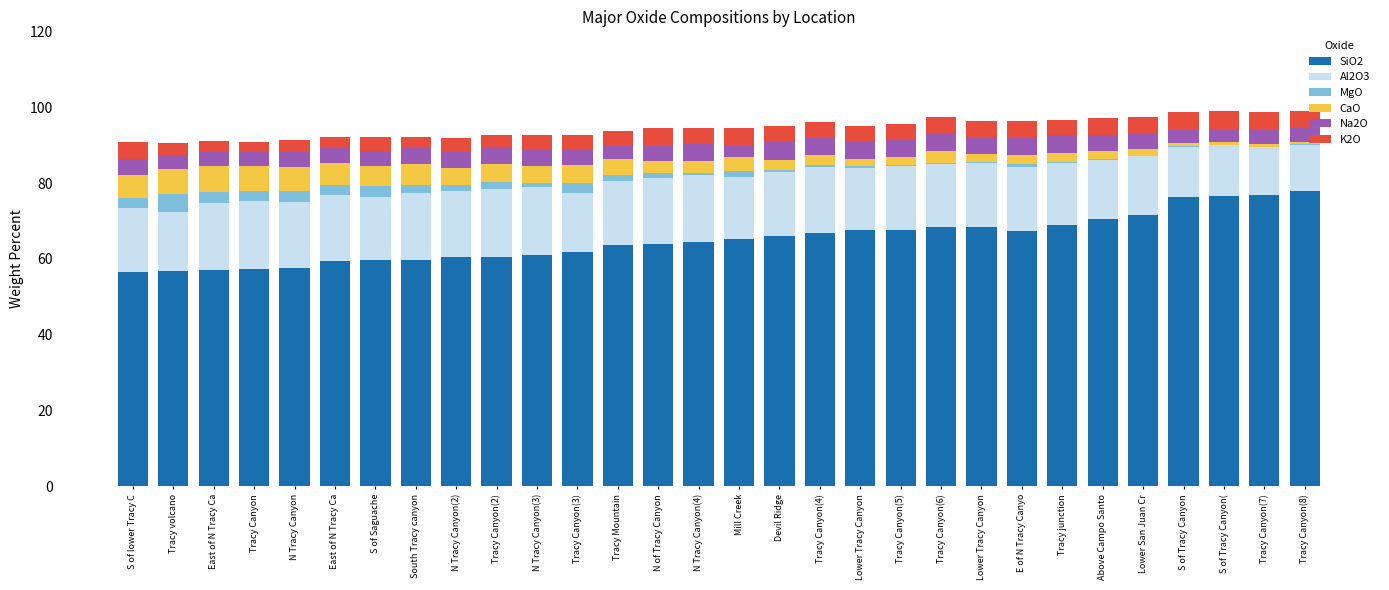

What are all the series names shown in the legend?

SiO2, Al2O3, MgO, CaO, Na2O, K2O